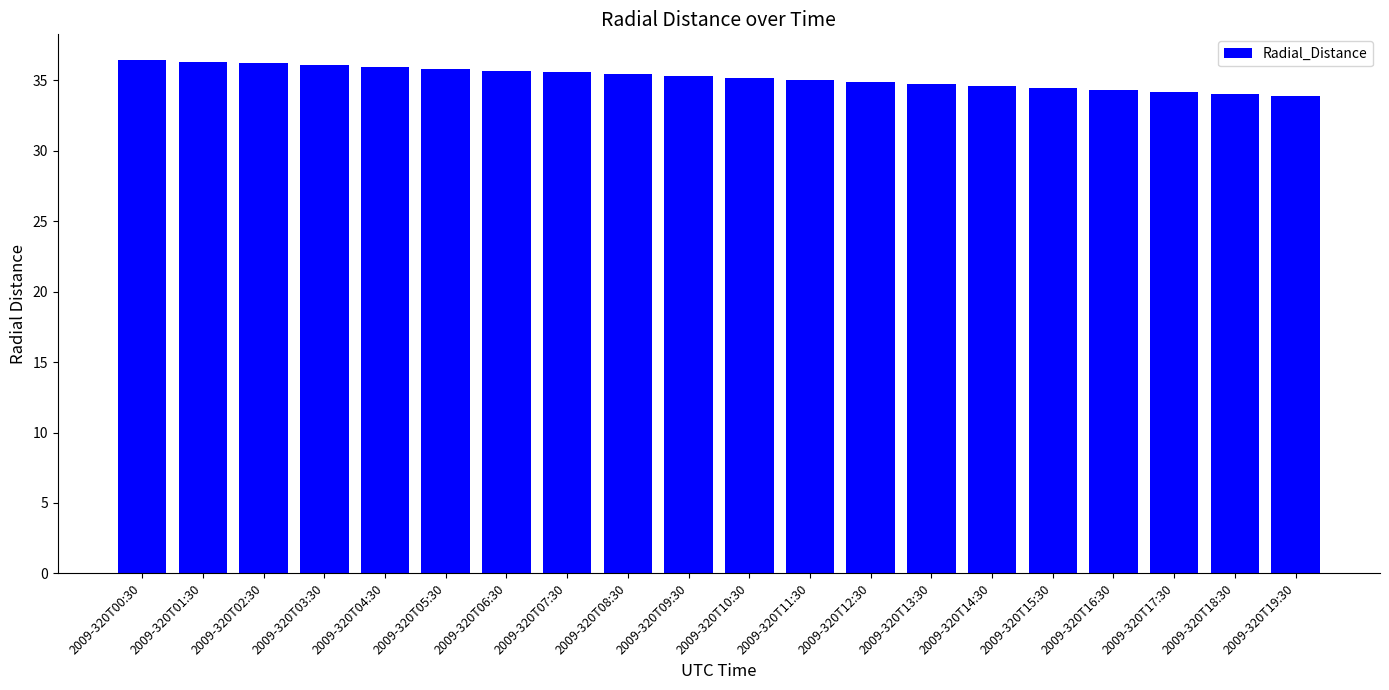

The chart shows a value of 35.0 at 2009-320T11:30. True or false?

True